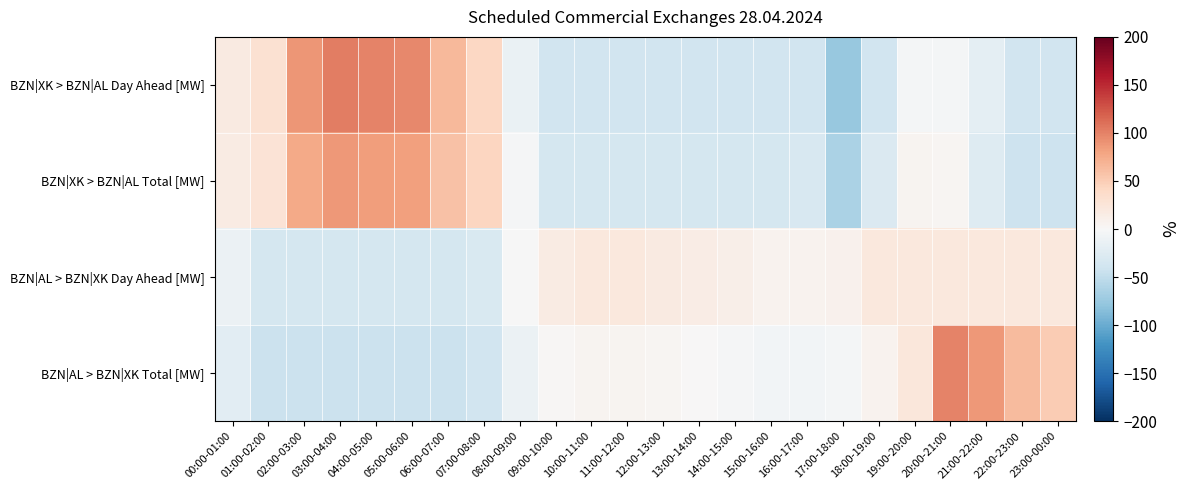

Which label corresponds to the smallest value in the chart?

17:00-18:00